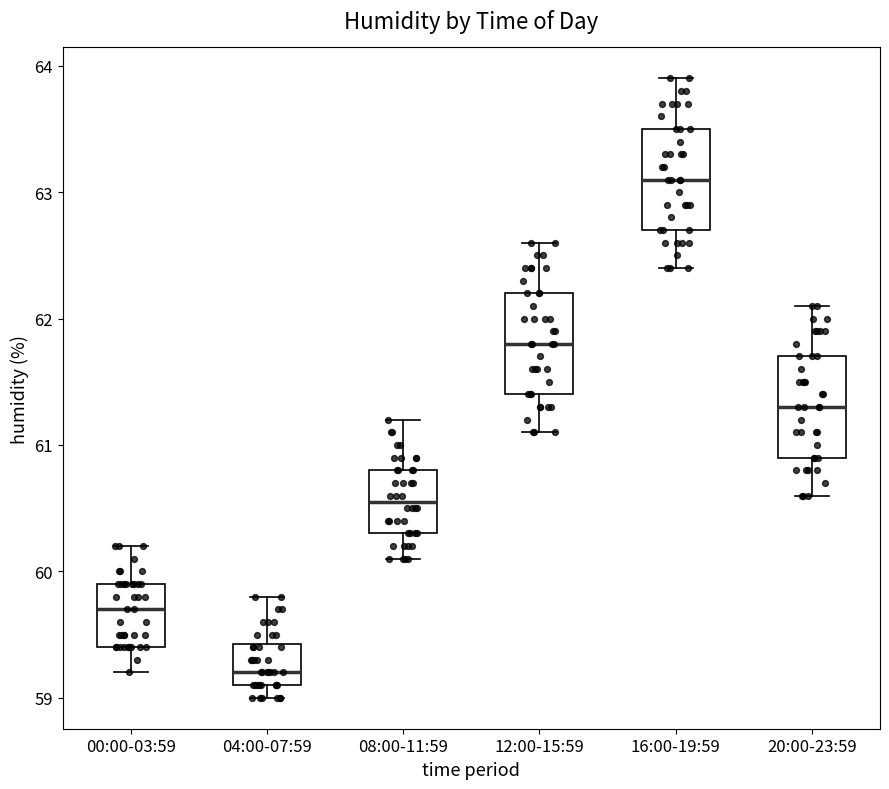

Where is the lower edge of the box for 12:00-15:59 on the y-axis? The values are not printed on the chart, so give them approximately, as read against the axis.

61.4